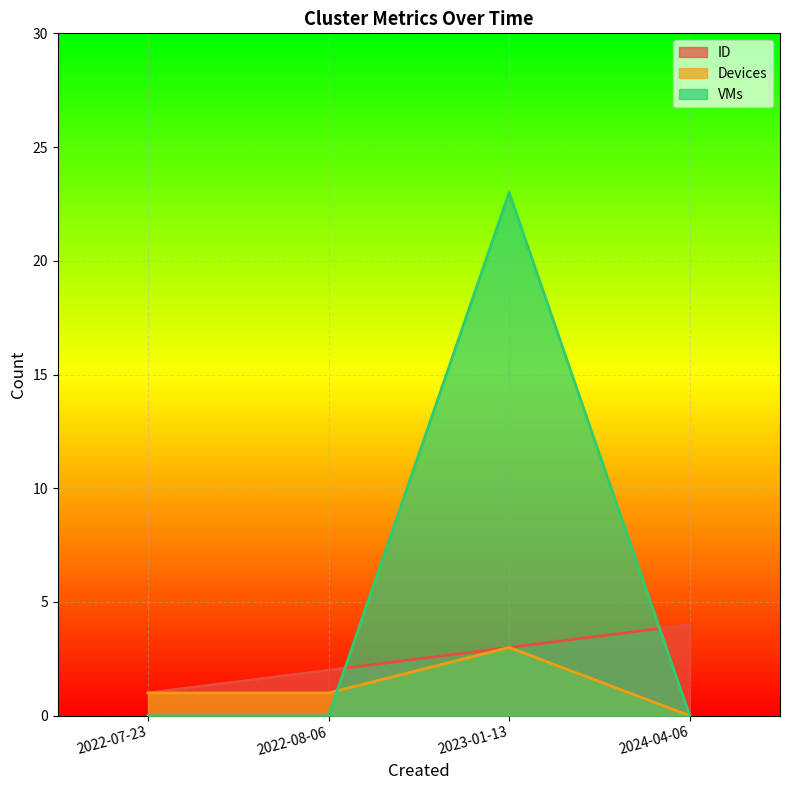

Does the chart display data point markers on the line(s)?

No